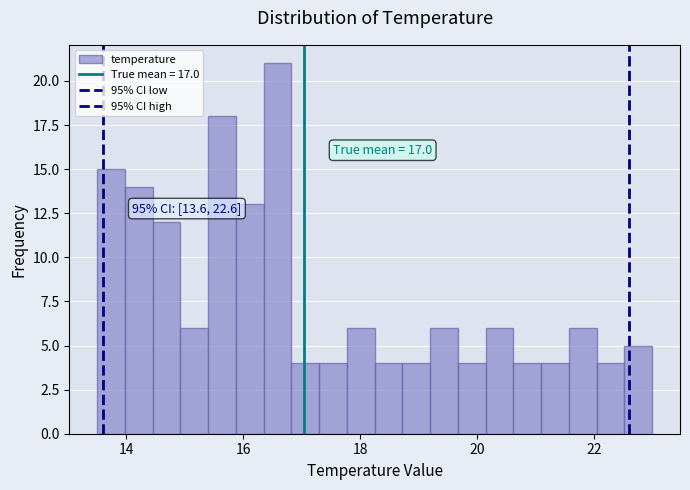

Around what value on the x-axis is the tallest bar? Give the approximate position of its centre, as read against the axis.

16.6